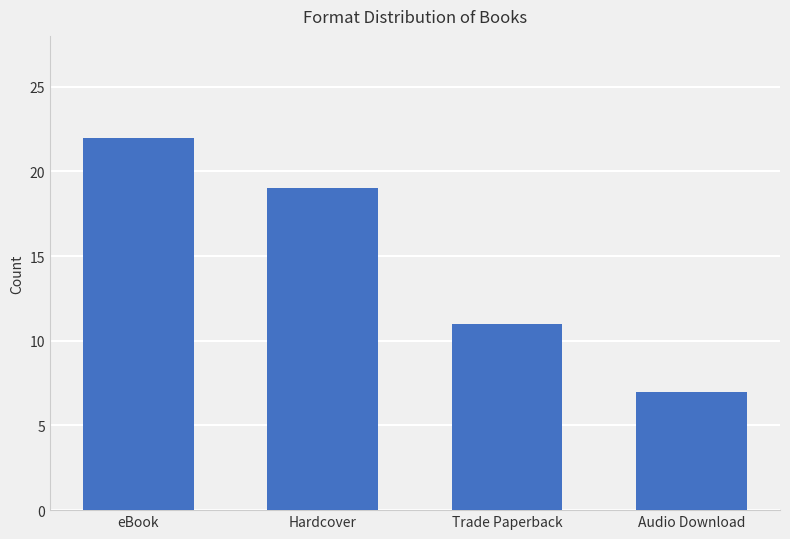

What is the minimum value shown in the chart?

7